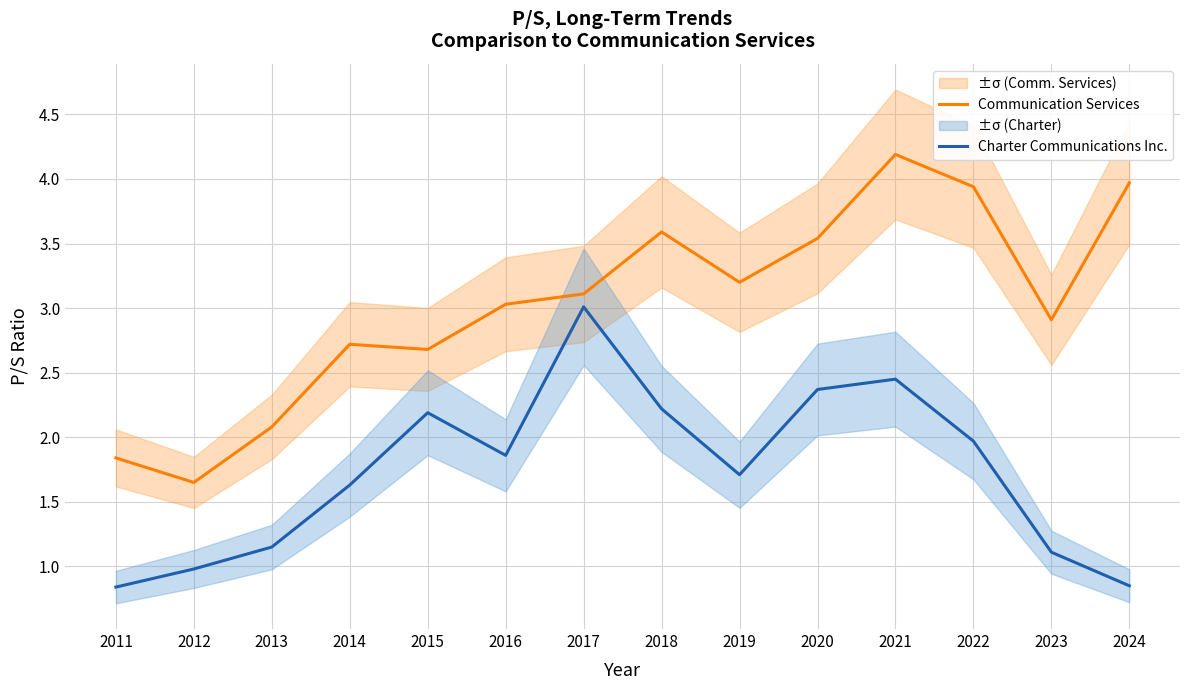

Which label corresponds to the smallest value in the chart?

2011